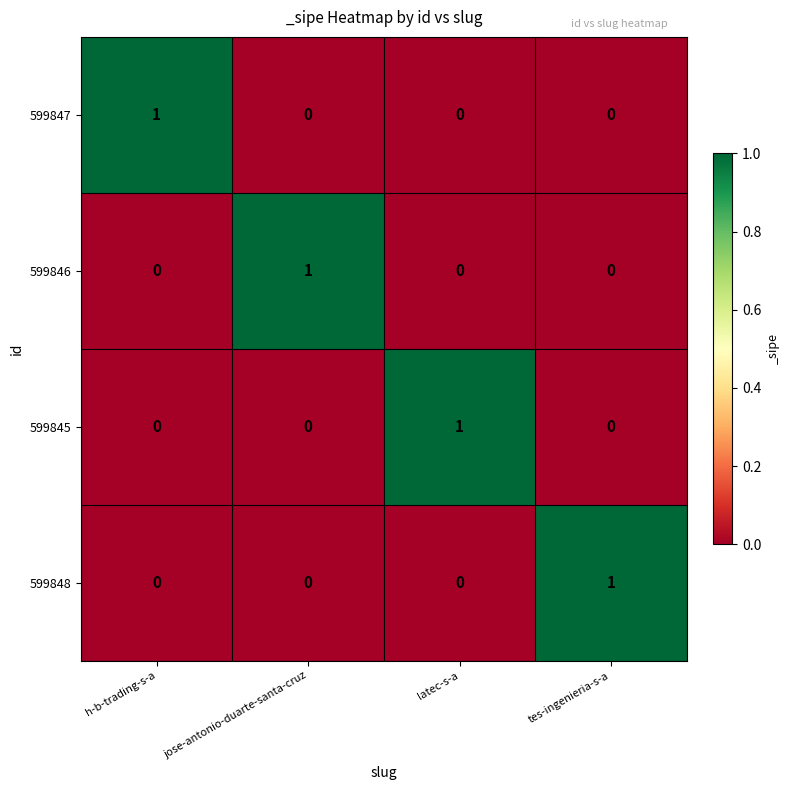

The value of 599847 at tes-ingenieria-s-a is 0. True or false?

True